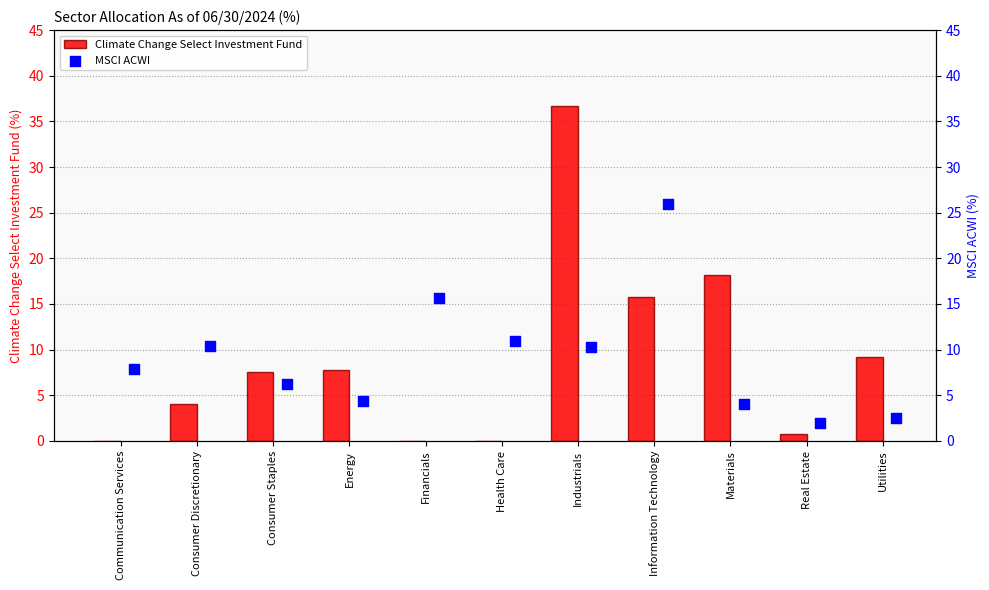

Which series has the widest spread of Y values?

Climate Change Select Investment Fund